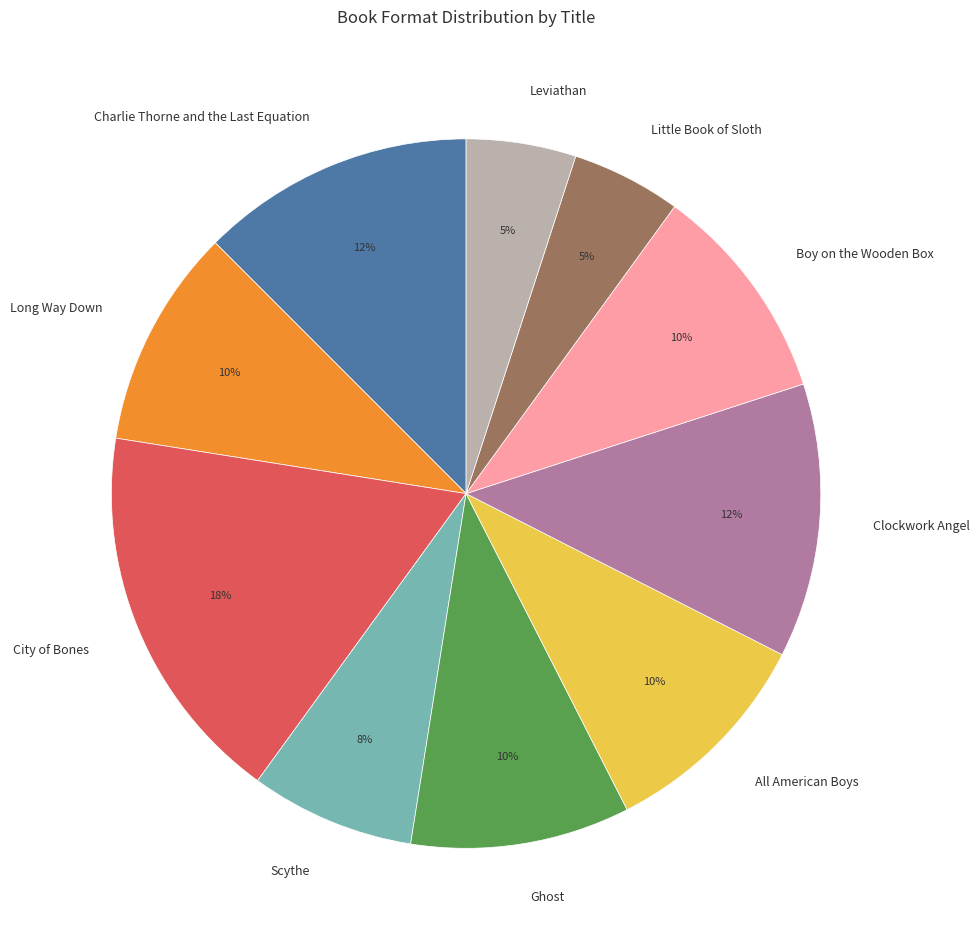

How many segments does this pie chart have?

10